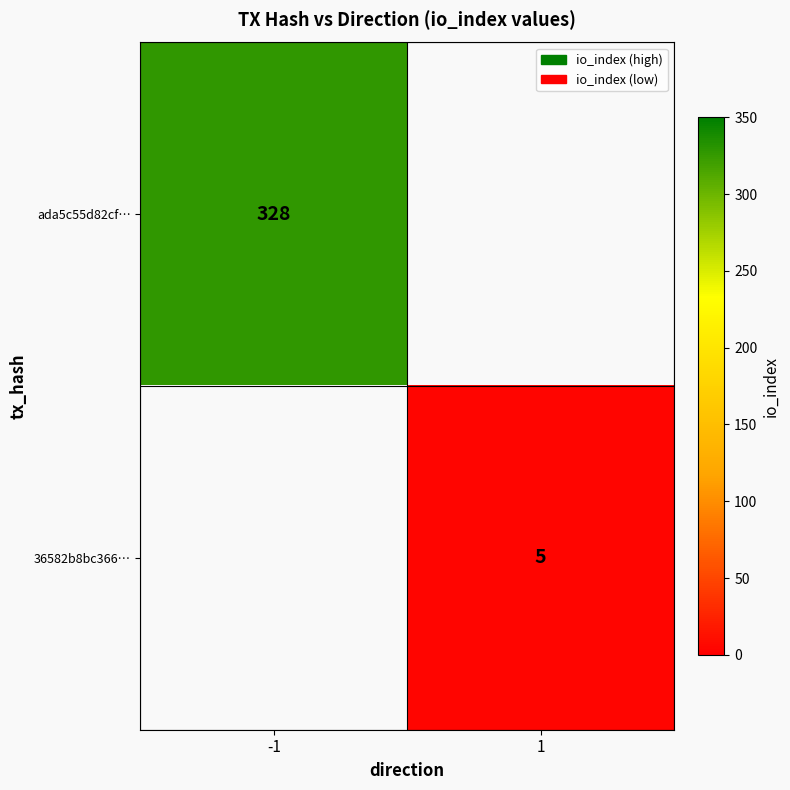

Which label corresponds to the largest value in the chart?

-1